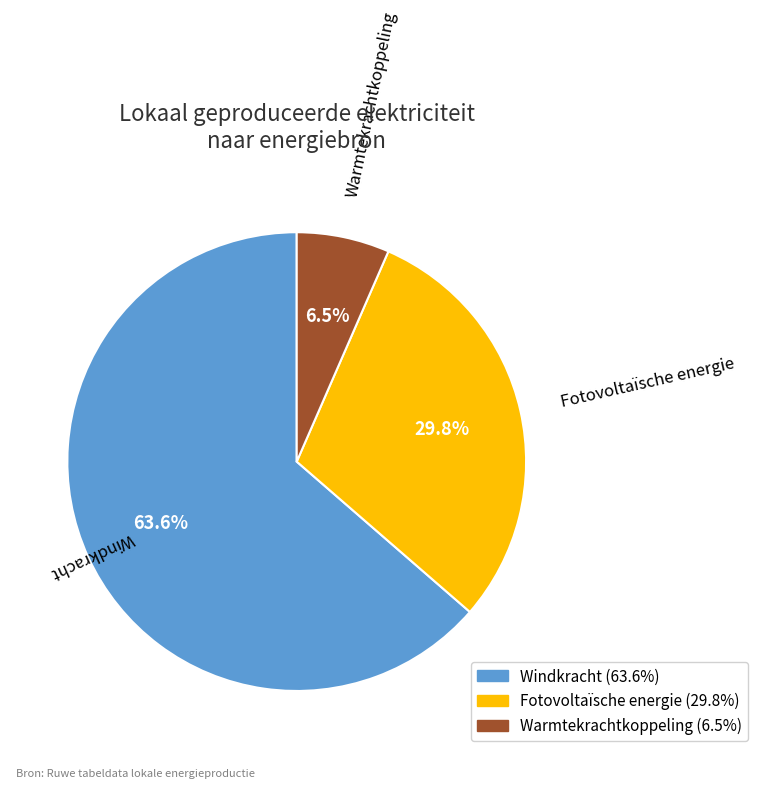

Is there any slice that represents more than half of the pie?

Yes